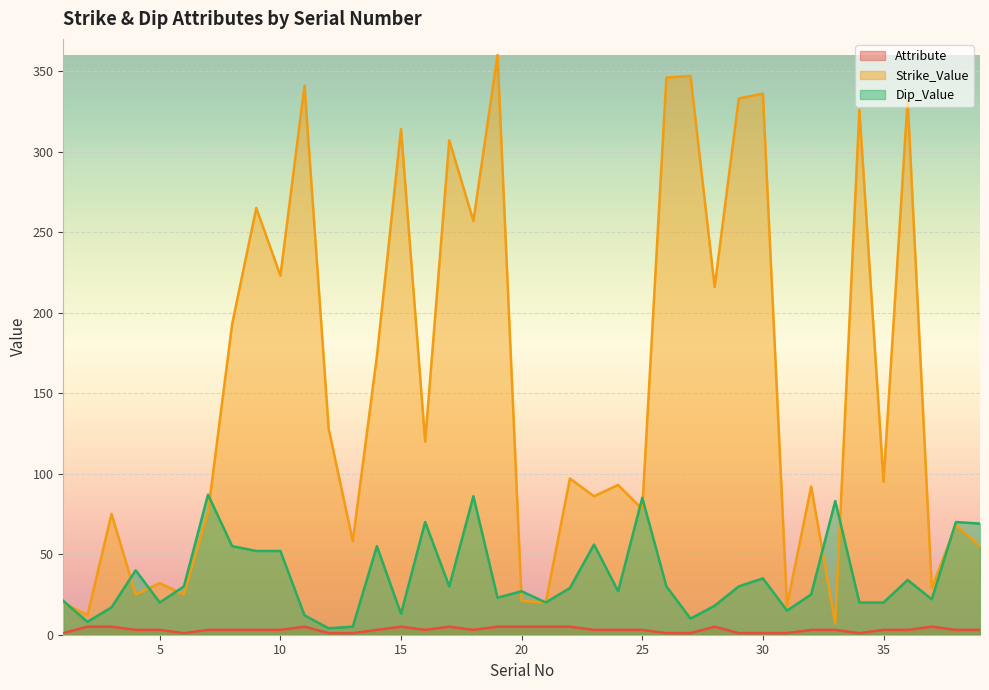

What is the difference between the maximum and minimum values in the Strike_Value series?

353